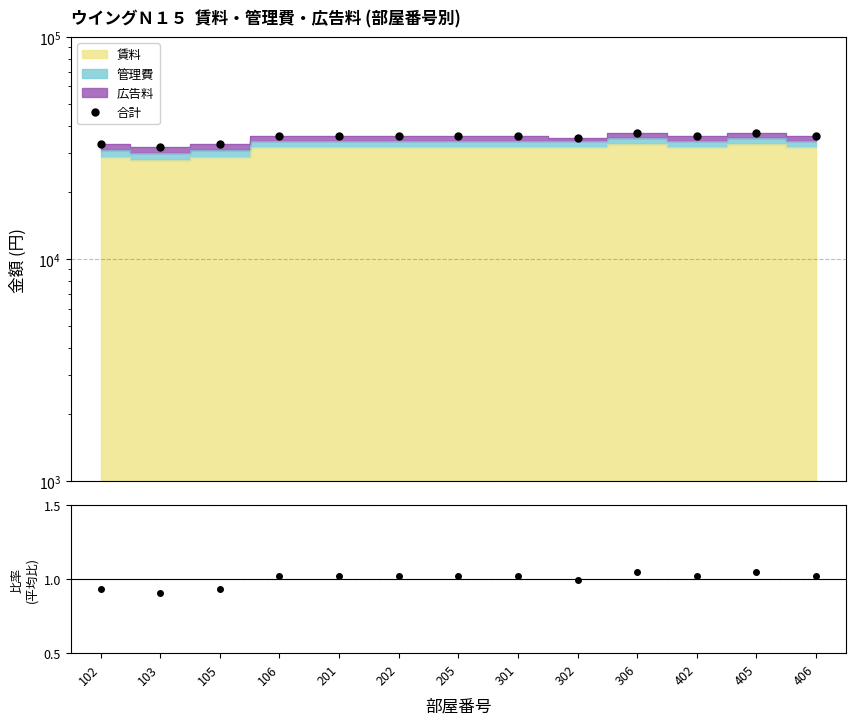

Is the value of 比率 at 201 greater than the value of 合計 at 405?

No